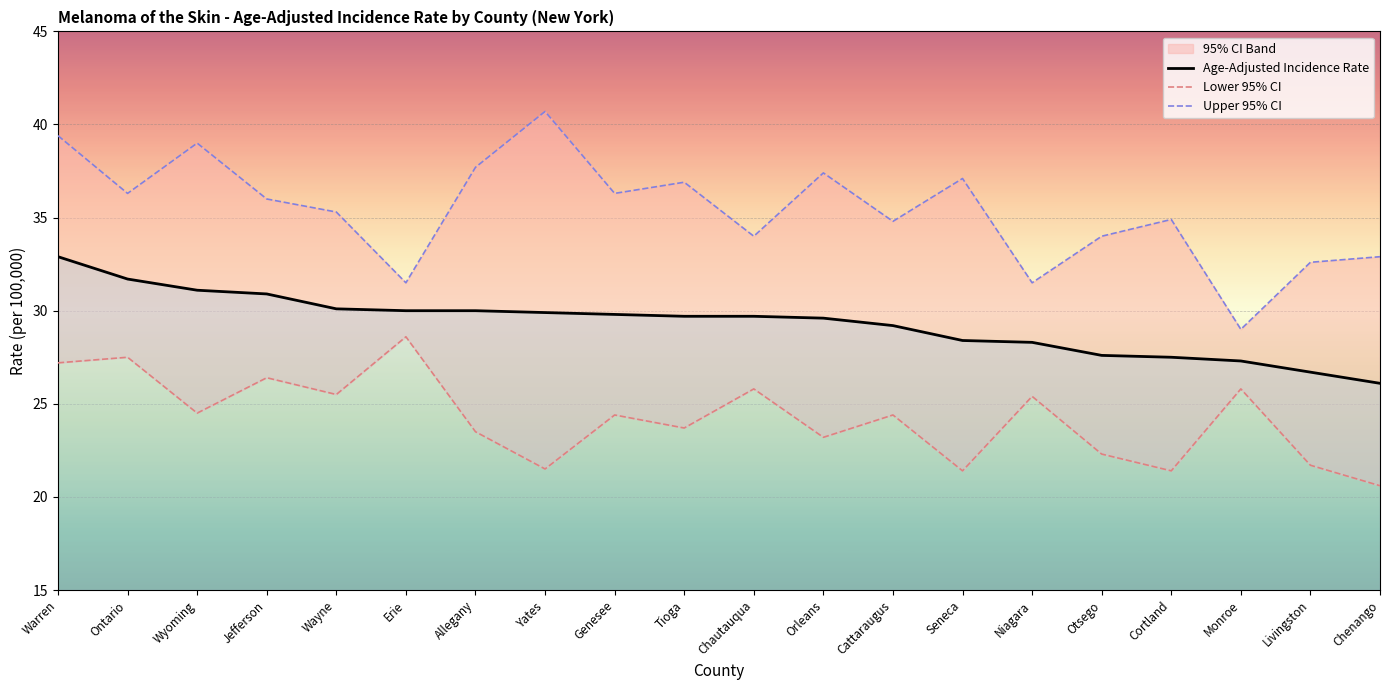

Rank the series at Yates from lowest to highest value.

Lower 95% CI, Age-Adjusted Incidence Rate, Upper 95% CI